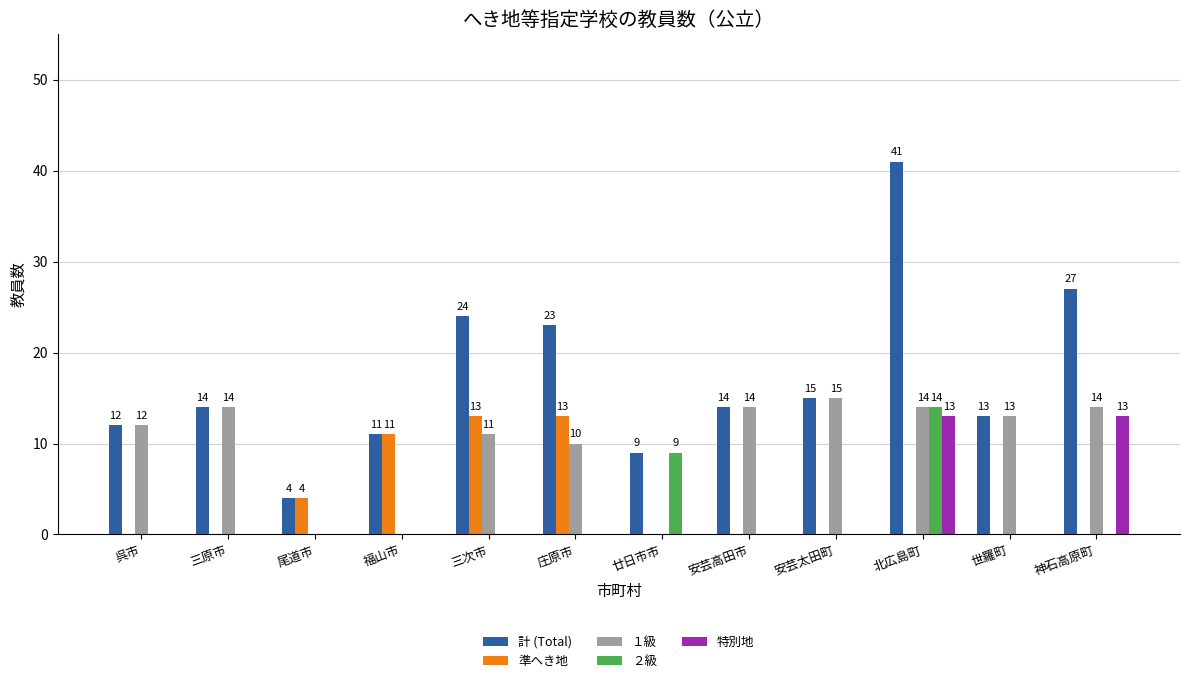

Between 福山市 and 神石高原町, which series saw the biggest shift?

計 (Total)